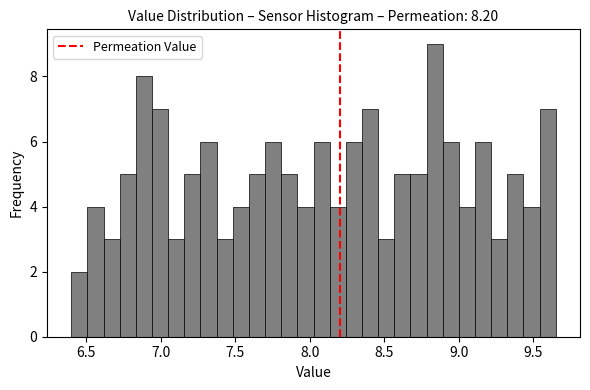

Around what value on the x-axis is the tallest bar? Give the approximate position of its centre, as read against the axis.

8.85